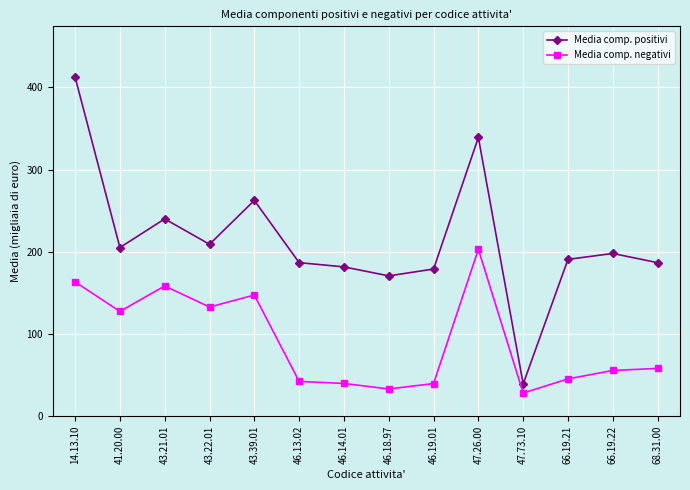

True or false: Media comp. negativi and Media comp. positivi cross at least once.

False